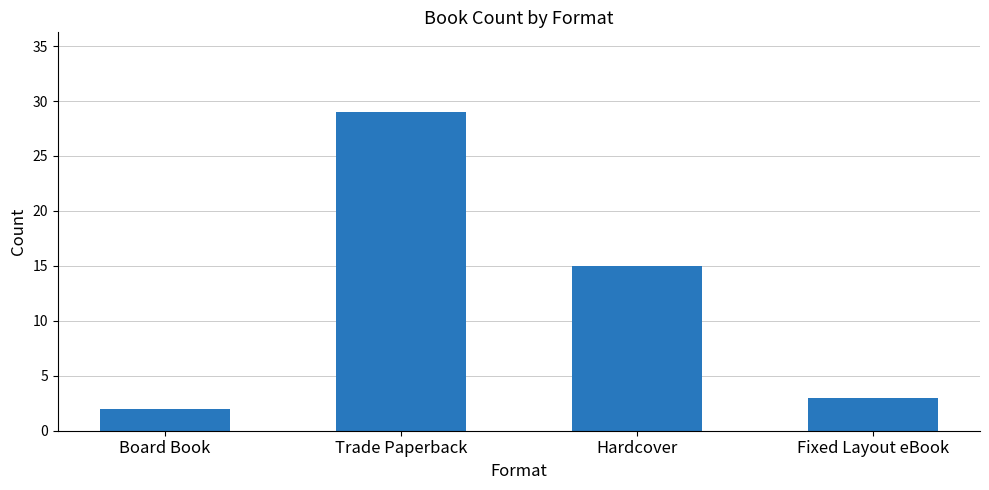

What is the value of the 3rd bar from the left?

15